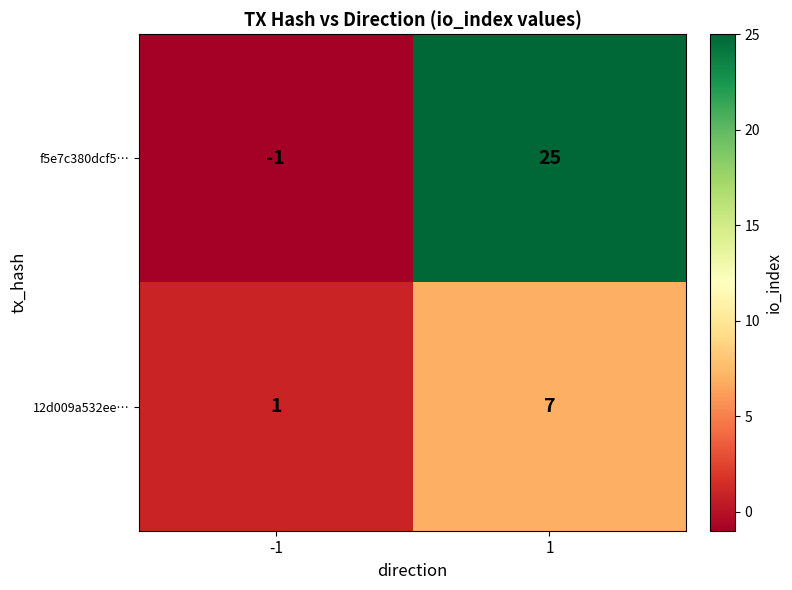

Which series has the largest total across all categories?

f5e7c380dcf5…